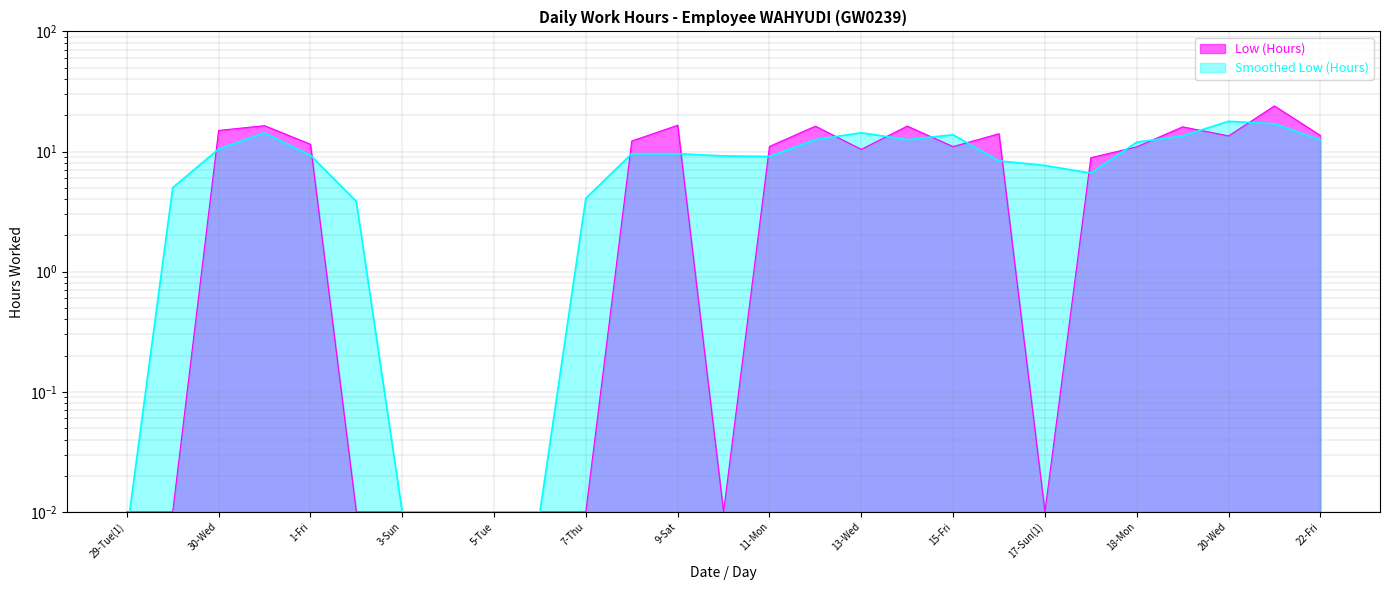

Is it true that the value at 8-Fri is 7.0?

False